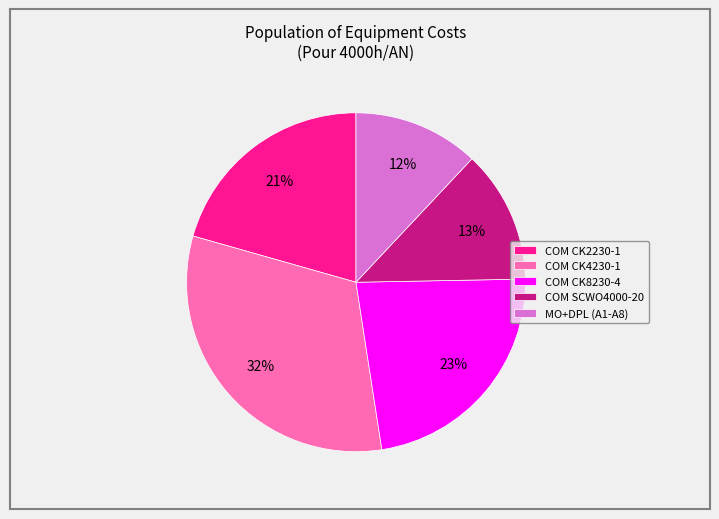

Which category has the biggest portion of the pie?

COM CK4230-1